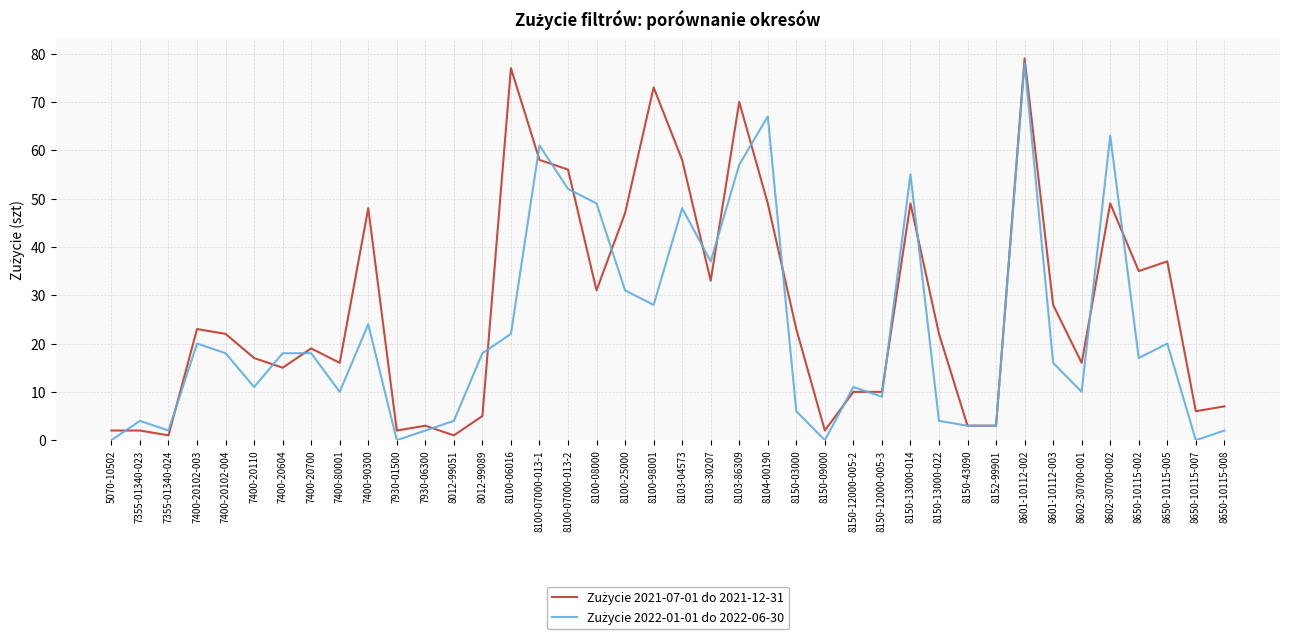

What position from the right is 8601-10112-002?

8